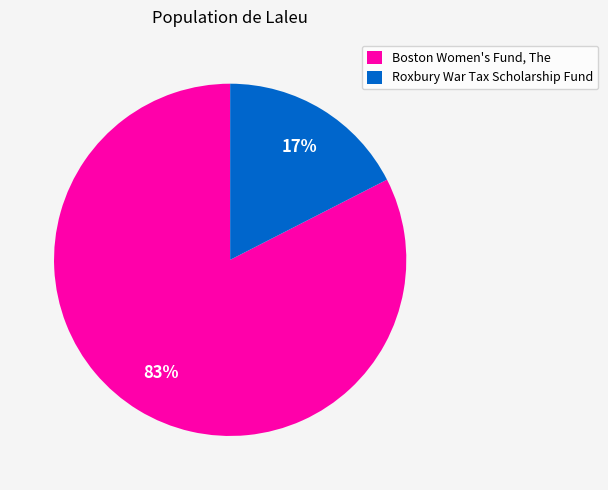

Rank the categories by value from lowest to highest.

Roxbury War Tax Scholarship Fund, Boston Women's Fund, The